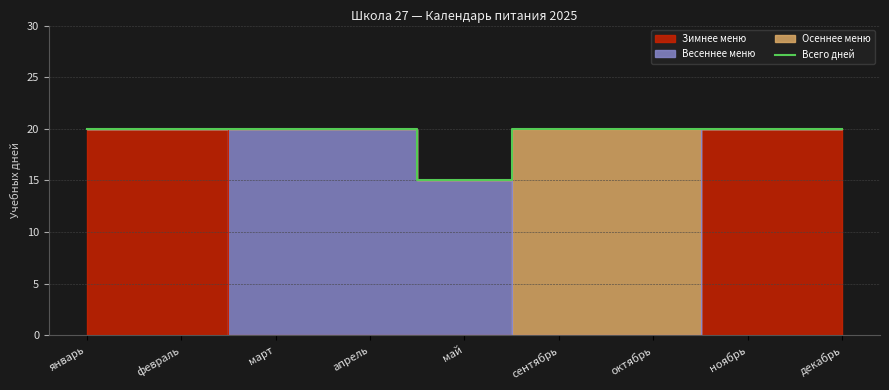

Reading left to right, transcribe all the data shown in this chart.

январь=20	февраль=20	март=20	апрель=20	май=15	сентябрь=20	октябрь=20	ноябрь=20	декабрь=20